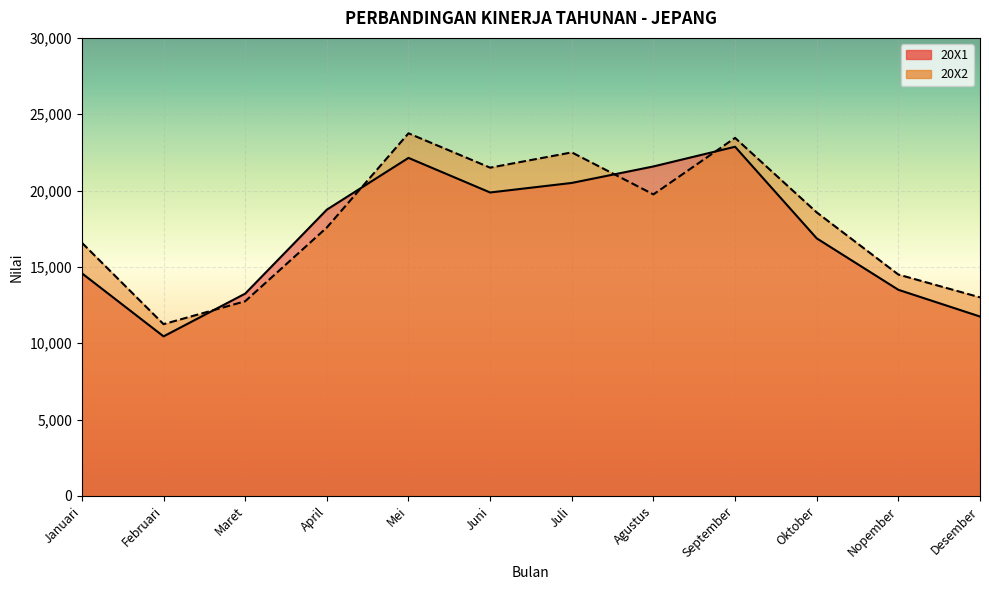

What is the label of the 1st point from the left?

Januari